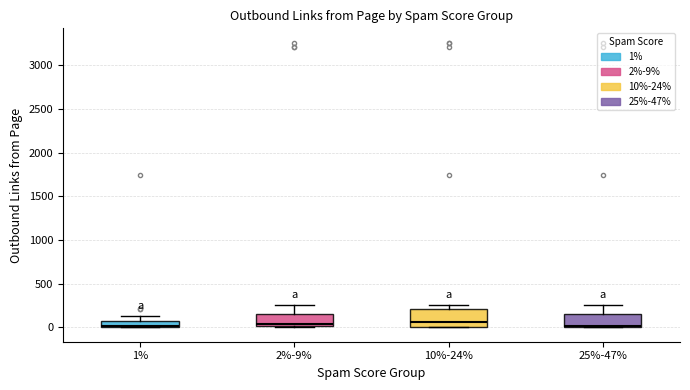

Comparing the boxes themselves (not the whiskers), which one is the tallest?

10%-24%